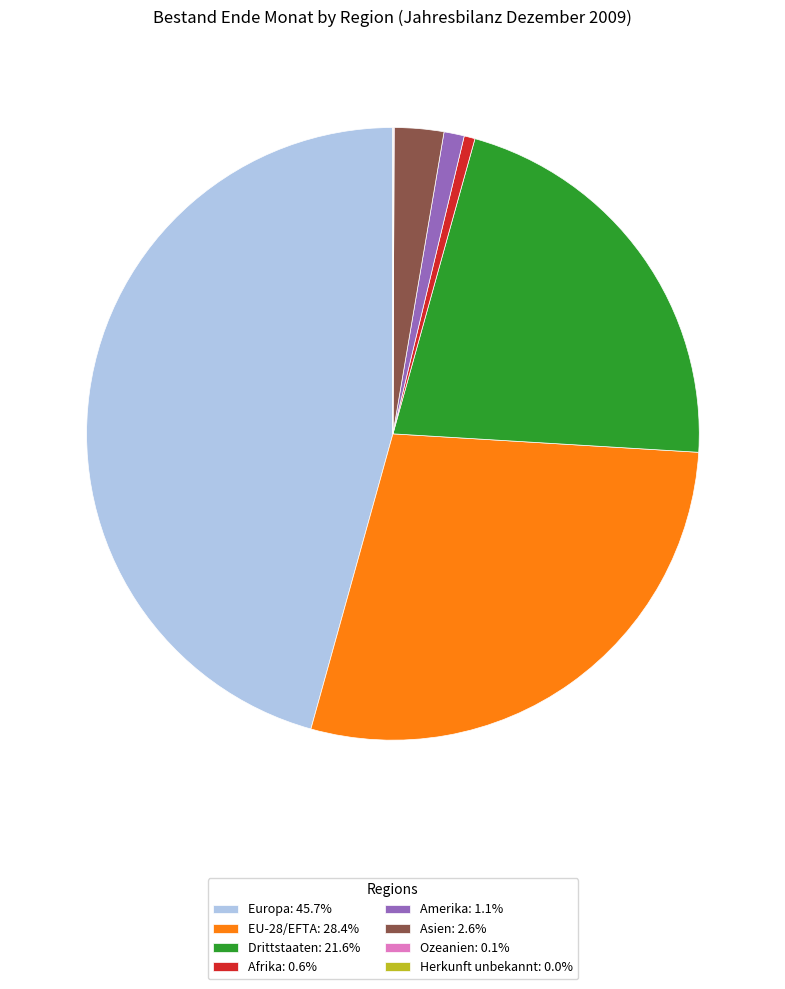

Does any single category account for the majority?

No